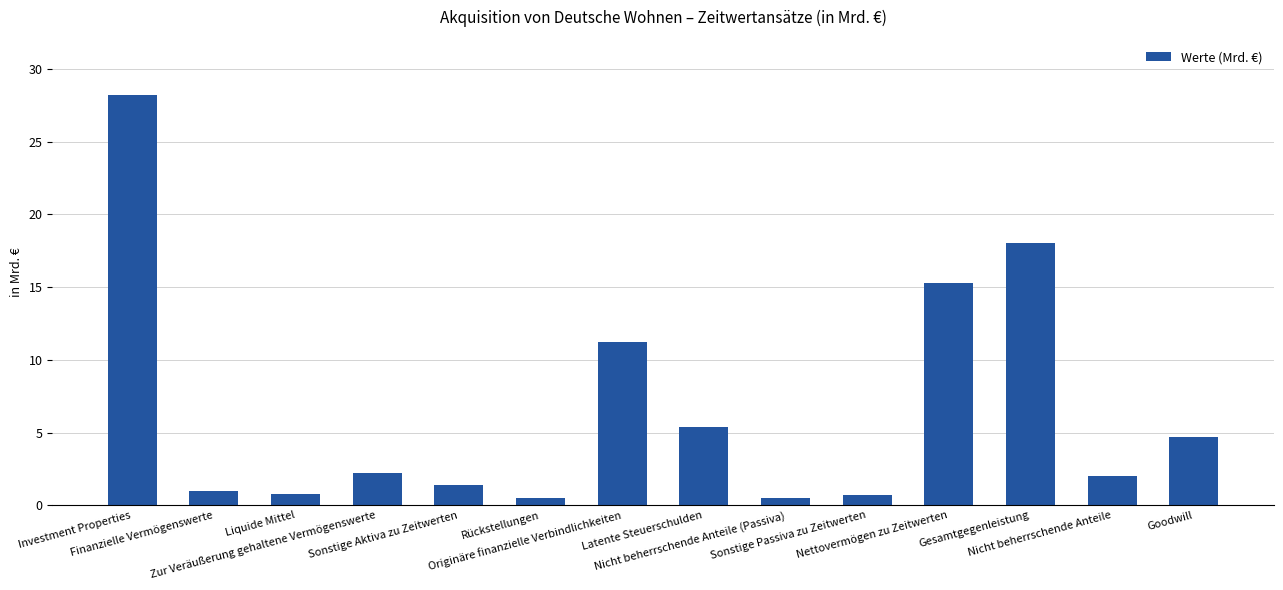

What position from the right is Nettovermögen zu Zeitwerten?

4